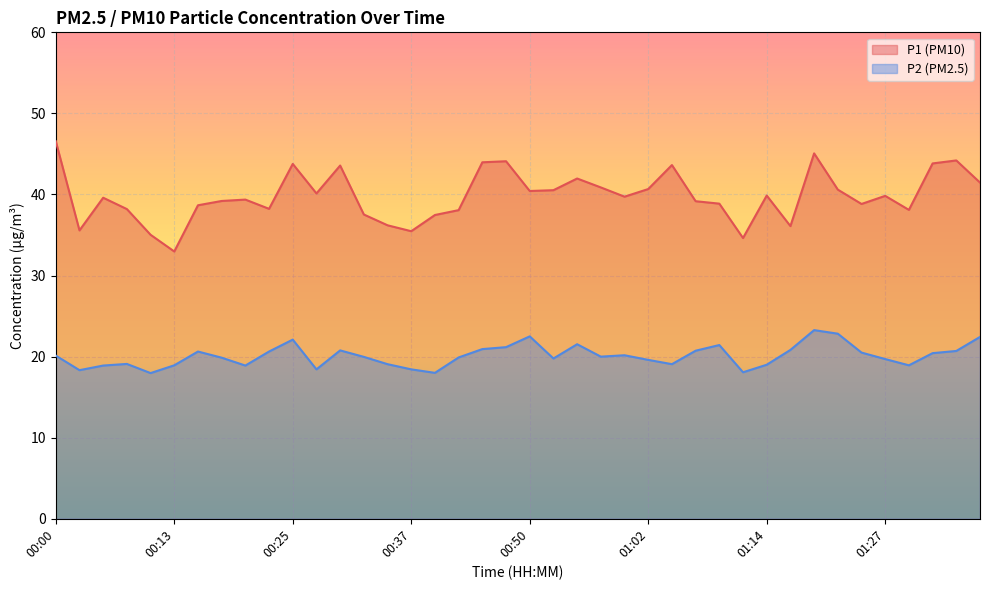

What is the total value across all series at 00:05?

58.5